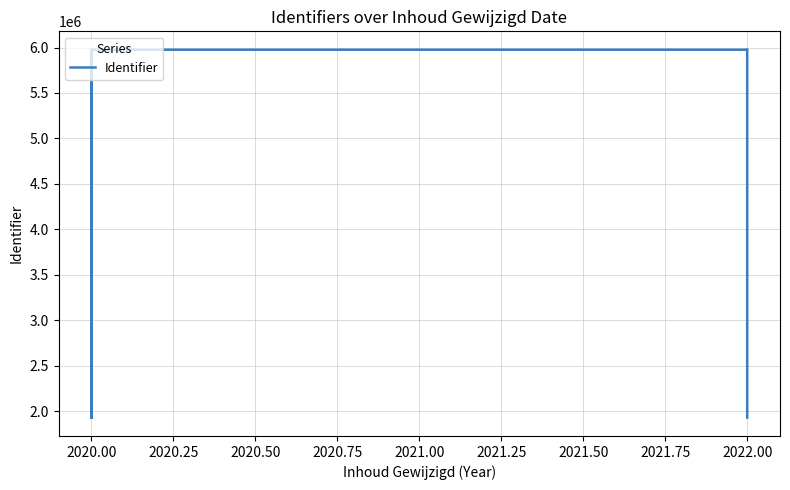

What is the minimum value shown in the chart?

1927852